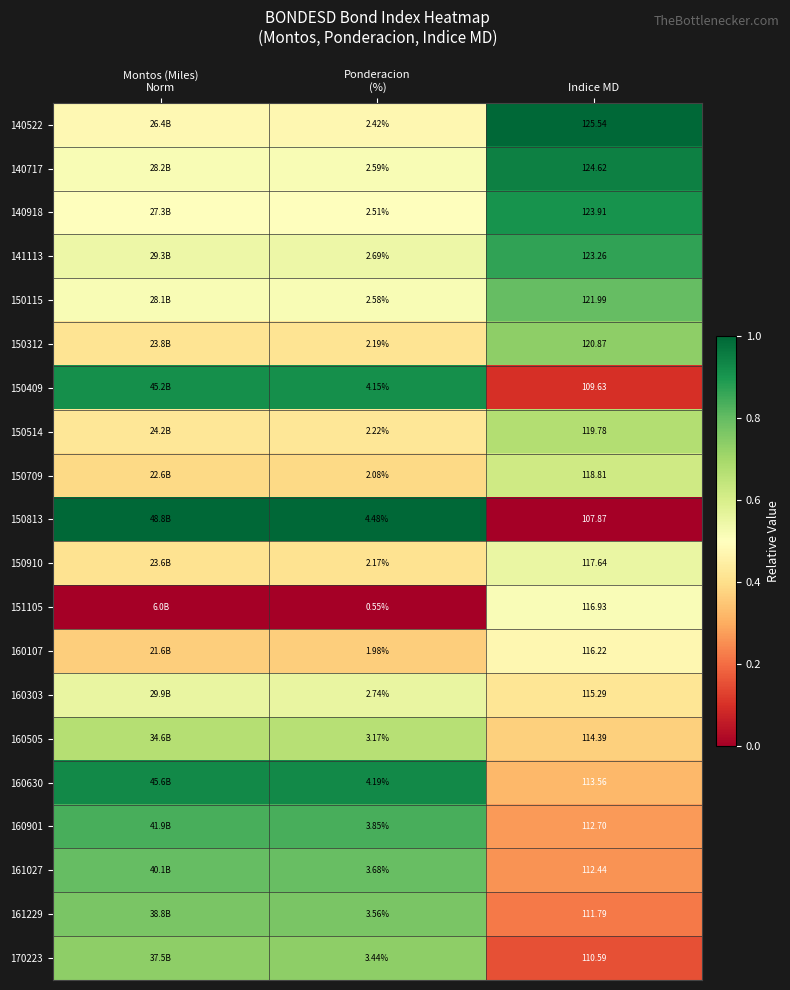

Is the value of 160303 at Indice MD greater than the value of 150910 at Indice MD?

No